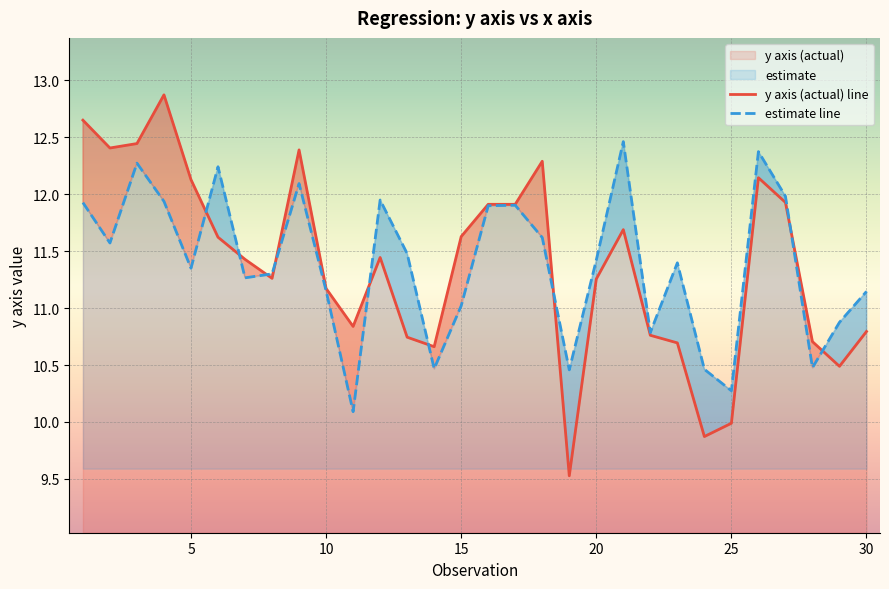

Which category has the lowest value across all series?

19